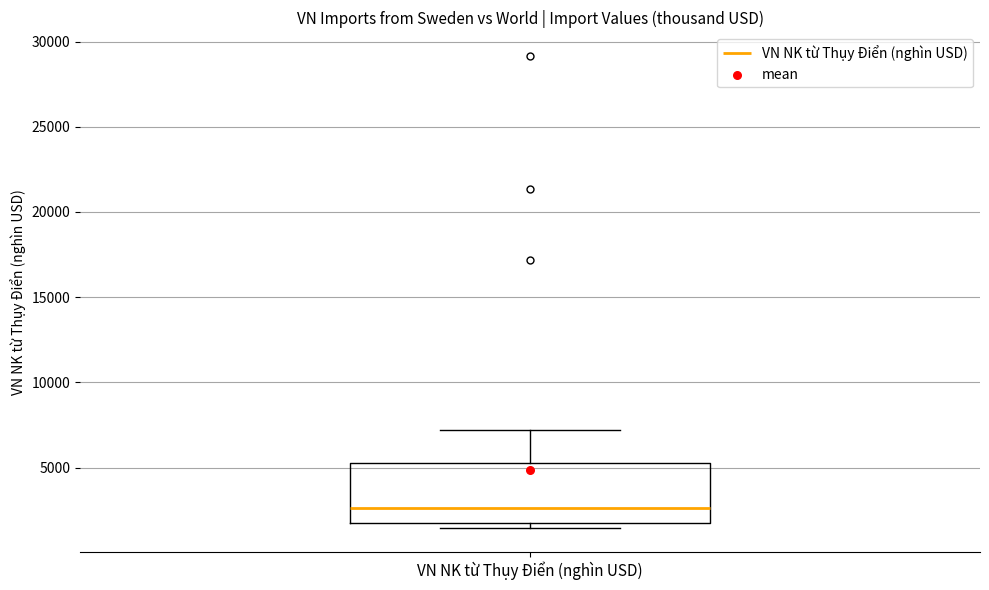

Read this box plot against the y-axis: the position of the median line, the range covered by the box, and the ends of both whiskers. The values are not printed on the chart, so give them approximately, as read against the axis.

median 2500, box 1500 to 5500, whiskers 1500 (just below the box's lower edge) to 7000